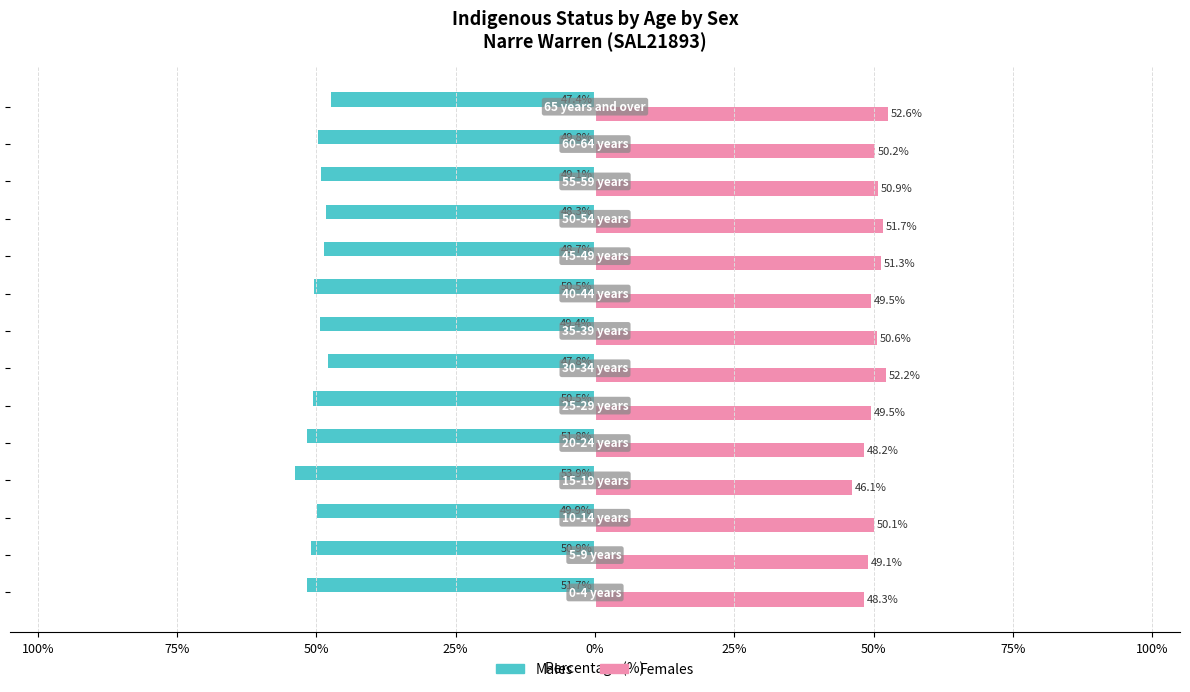

What is the sum of all Males values?

-699.7